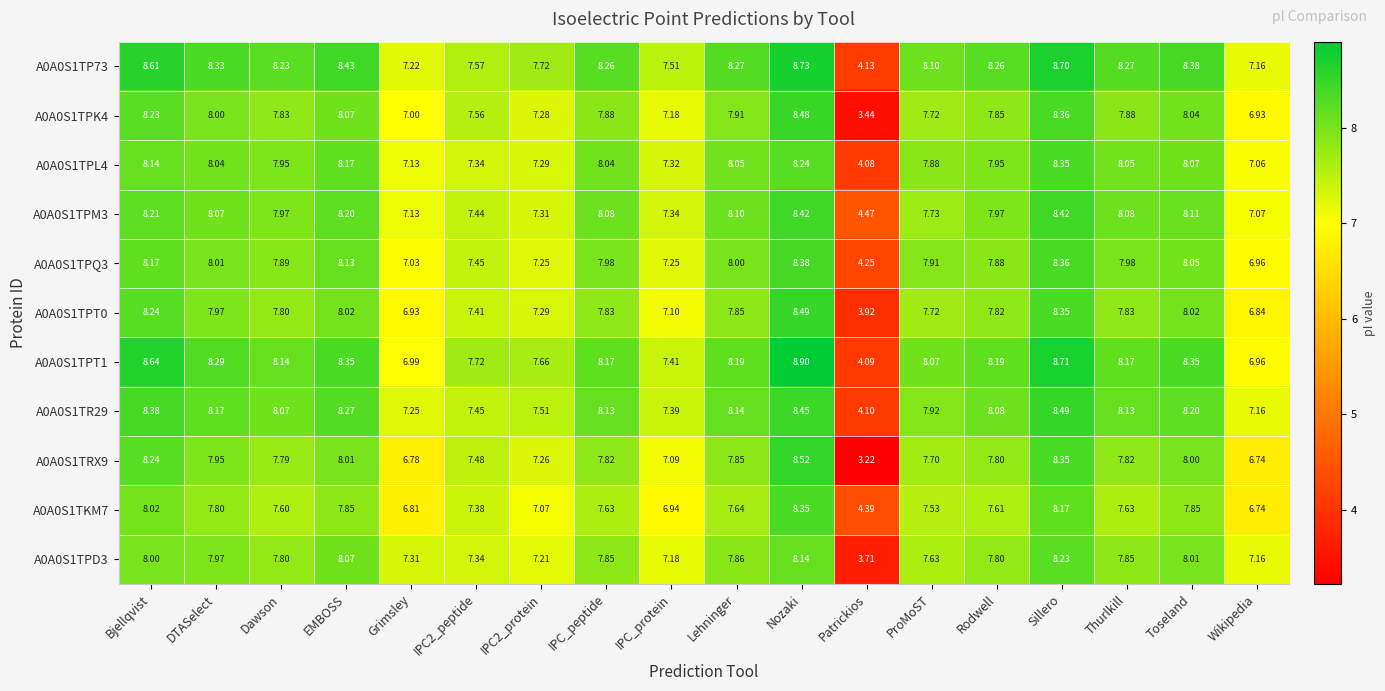

Which series has the widest spread of values?

A0A0S1TRX9